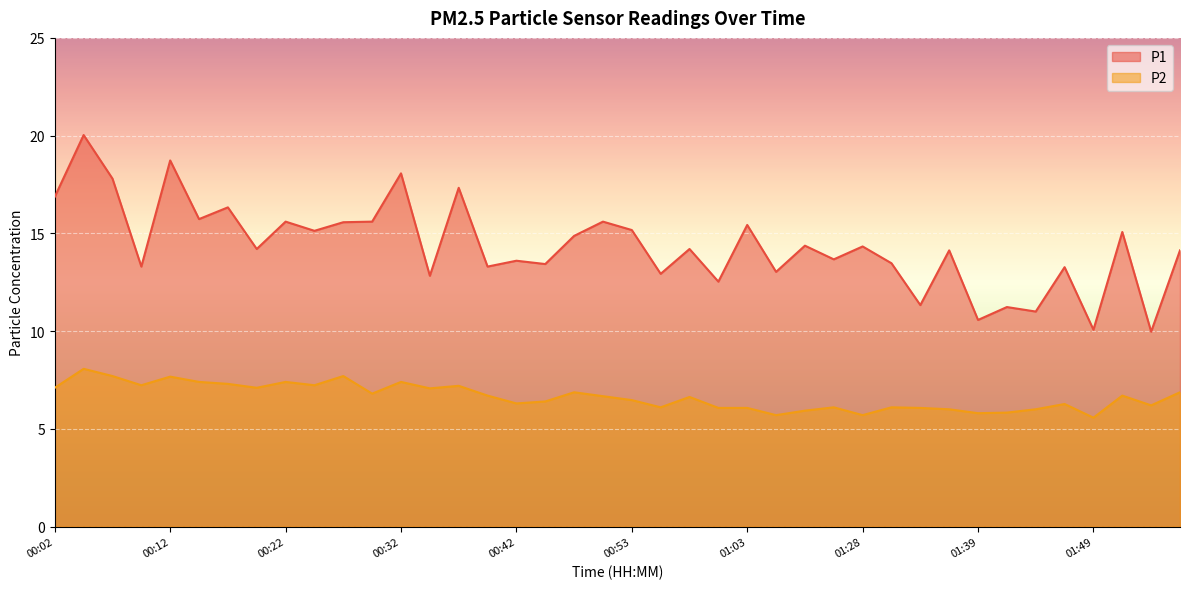

How many data points does each series have?

40